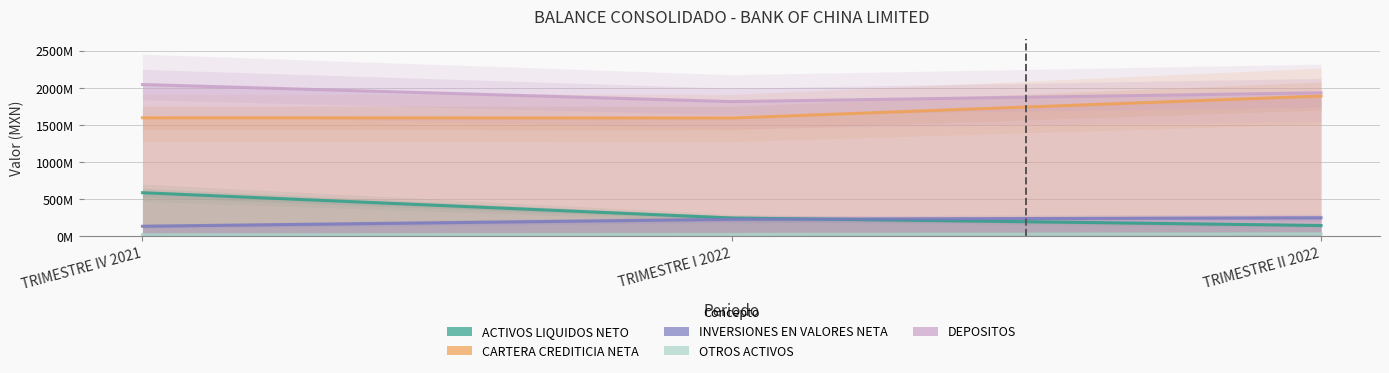

Is the value of INVERSIONES EN VALORES NETA at TRIMESTRE I 2022 greater than the value of DEPOSITOS at TRIMESTRE IV 2021?

No